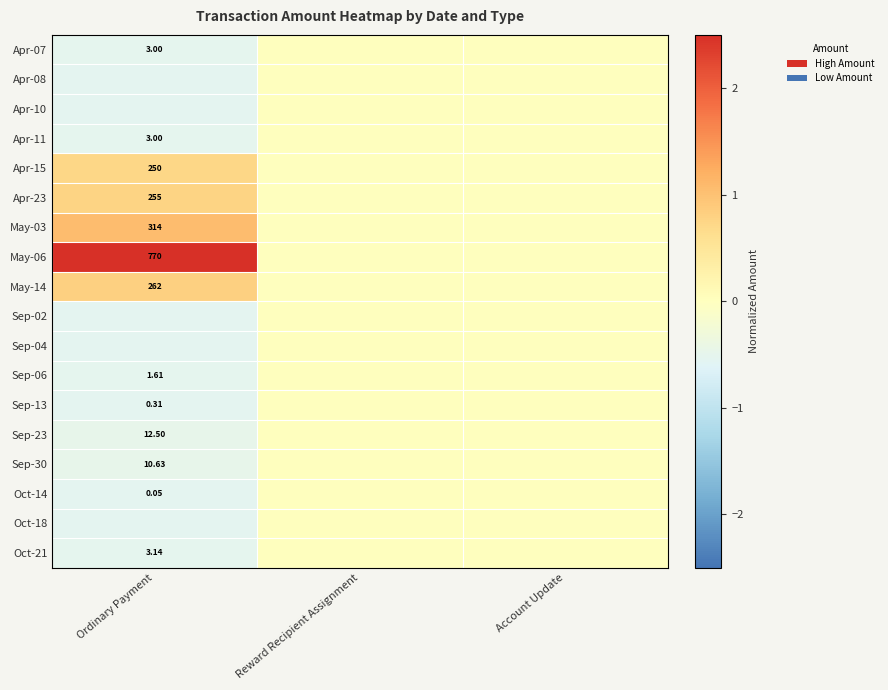

Between Ordinary Payment and Account Update, which is larger?

Account Update